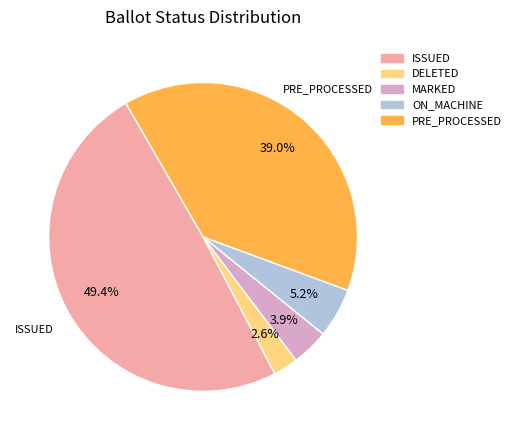

How many segments does this pie chart have?

5